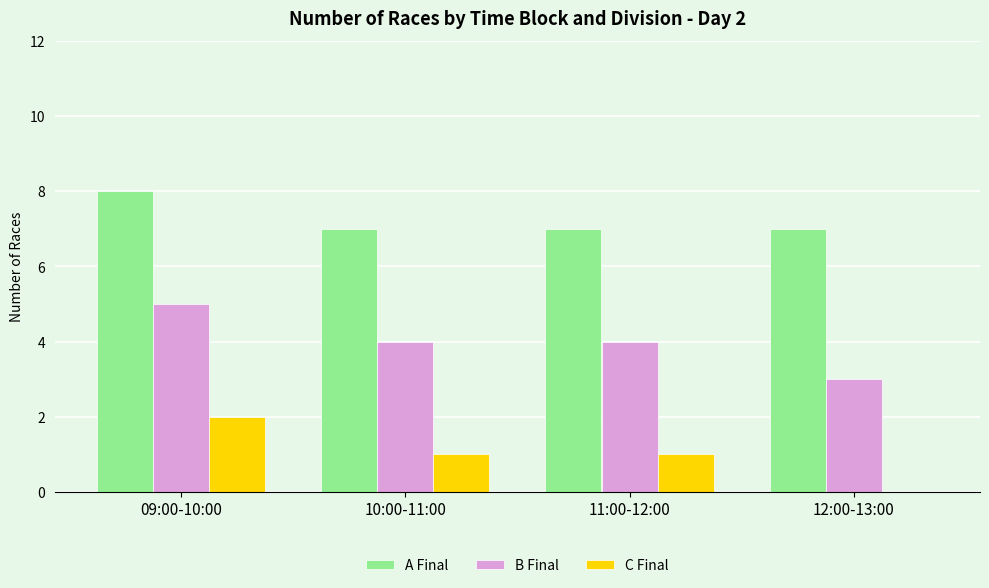

How many positive values does the C Final series have?

3